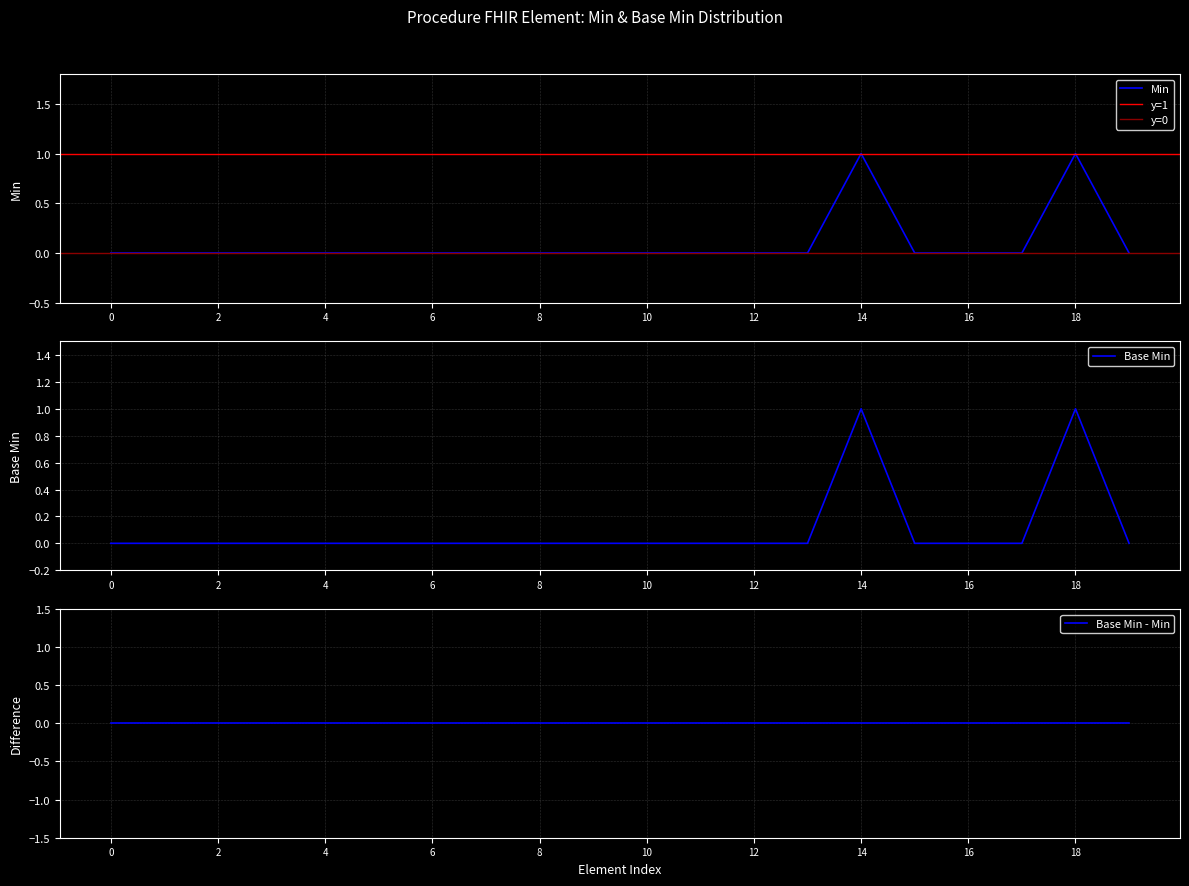

How many data points in Base Min are above 0?

2